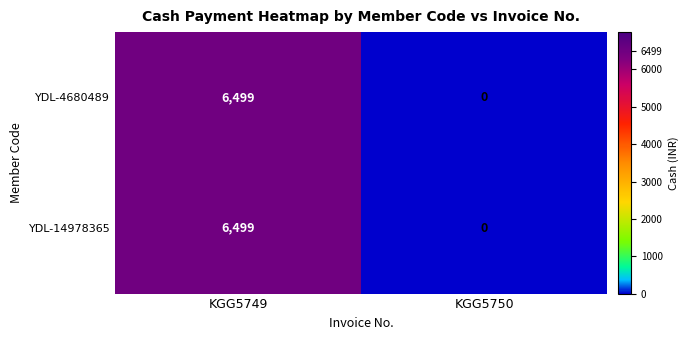

What is the difference between the YDL-4680489 values at KGG5750 and KGG5749?

6499